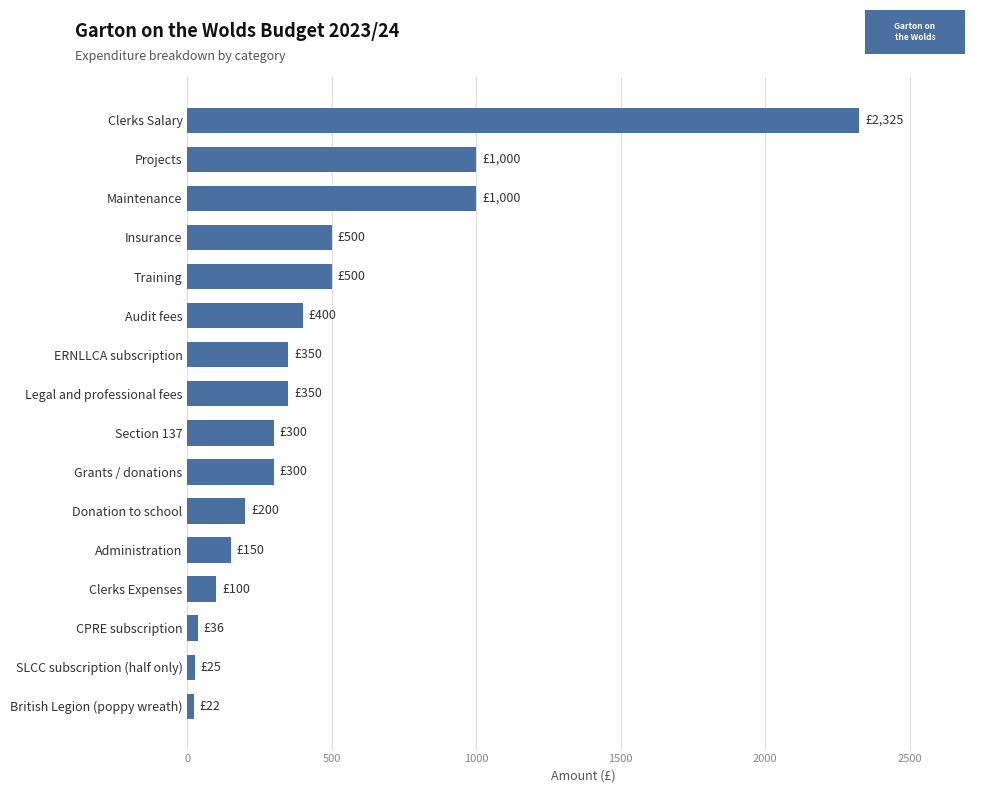

Which label corresponds to the largest value in the chart?

Clerks Salary